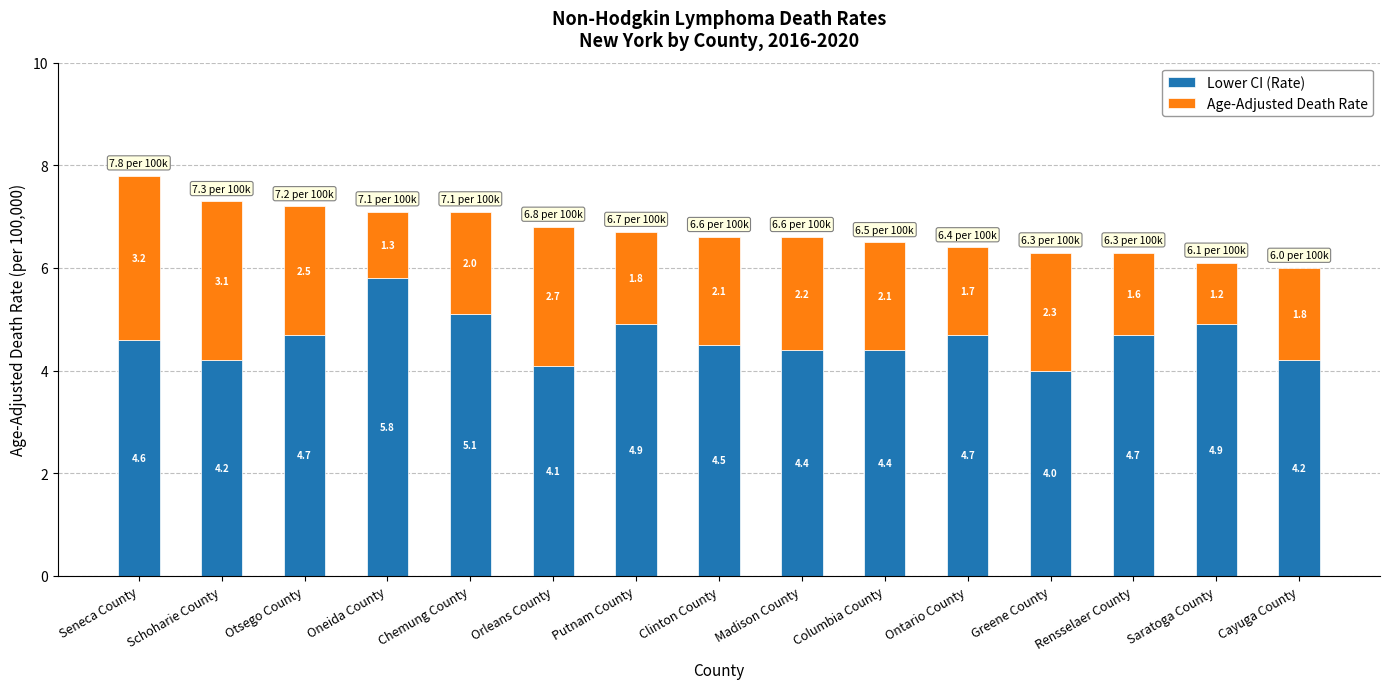

The value of Lower CI (Rate) at Clinton County is 4.5. True or false?

True